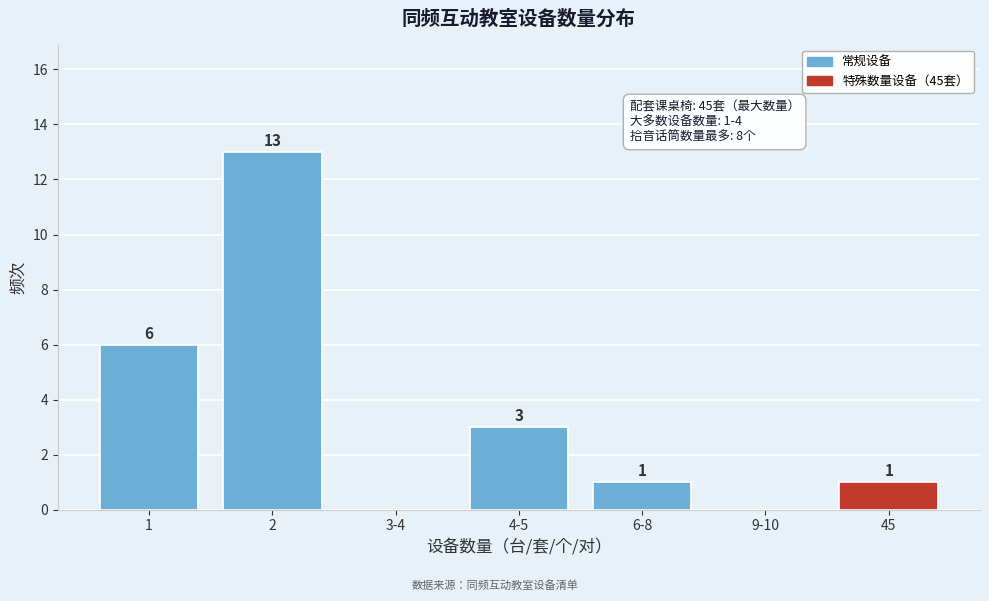

Reading left to right, what are all the values shown in this chart?

1=6	2=13	3-4=0	4-5=3	6-8=1	9-10=0	45=1